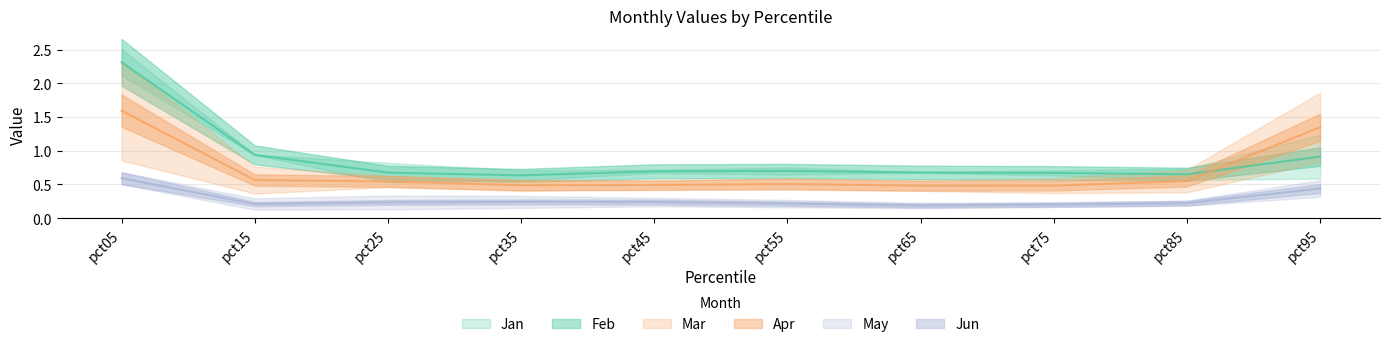

True or false: Mar has more than 2 points higher than both neighbors.

False